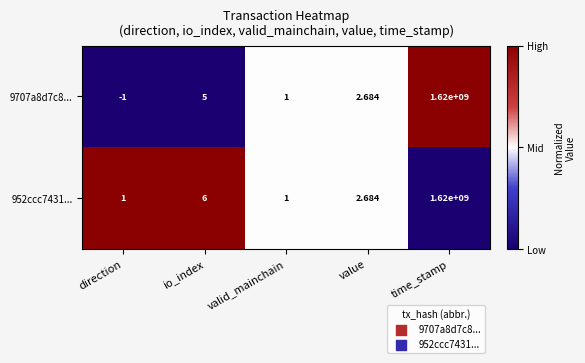

Rank the categories by 9707a8d7c8... value from lowest to highest.

direction, valid_mainchain, value, io_index, time_stamp